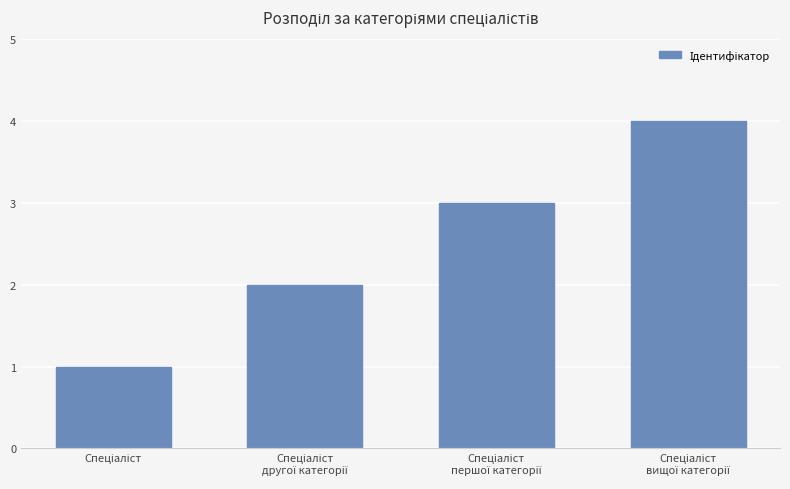

What is the difference between the maximum and minimum values?

3